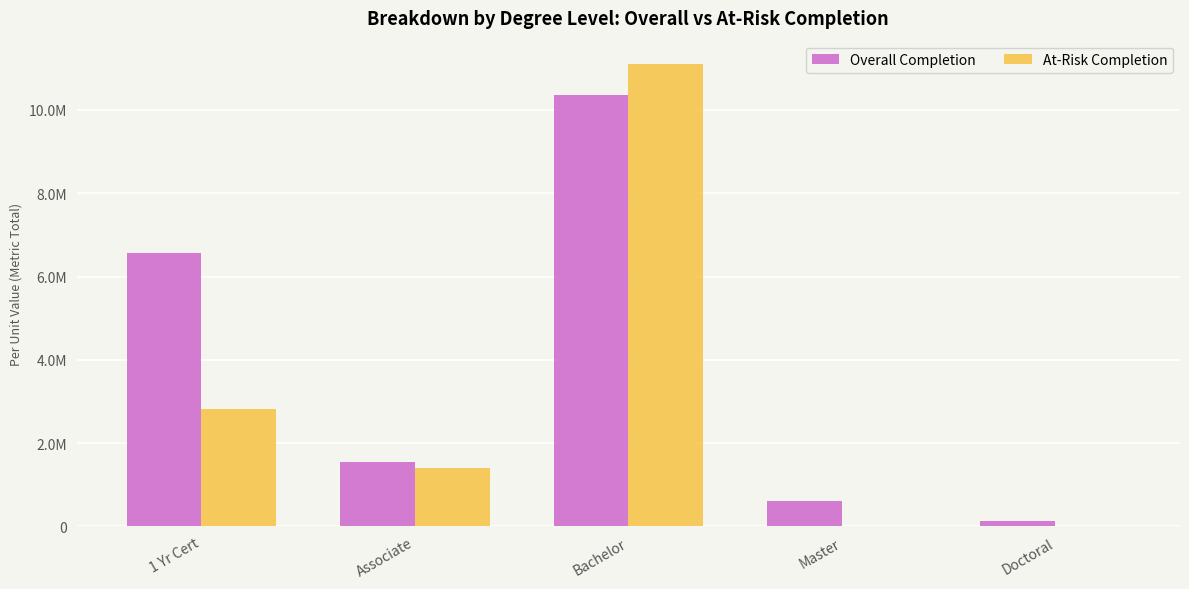

Reading left to right, list all the values displayed in this chart.

Overall Completion: 1 Yr Cert=6557500	Associate=1545000	Bachelor=10350000	Master=615000	Doctoral=120000
At-Risk Completion: 1 Yr Cert=2815000	Associate=1405000	Bachelor=11110000	Master=0	Doctoral=0